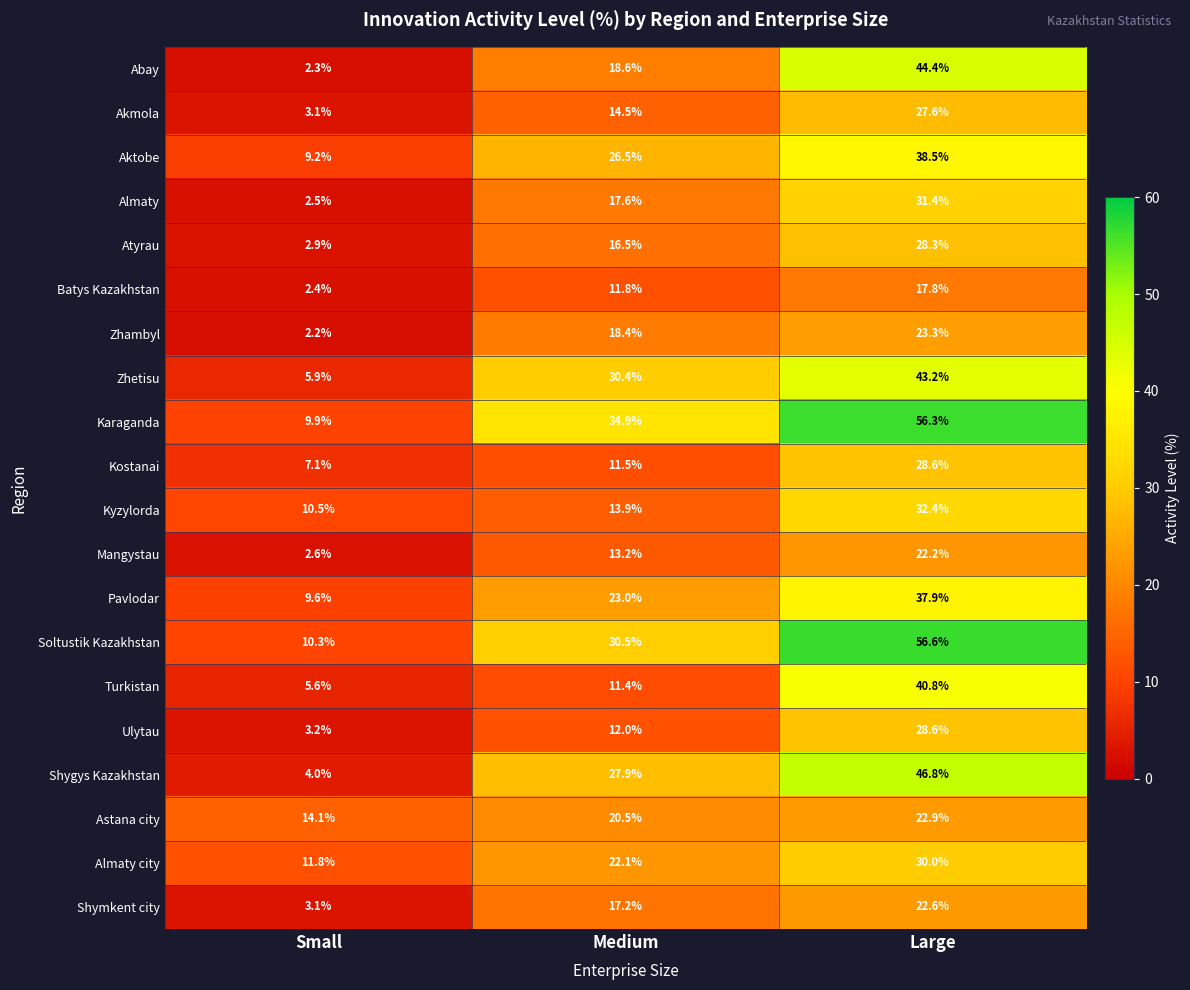

How many categories are shown in the chart?

3